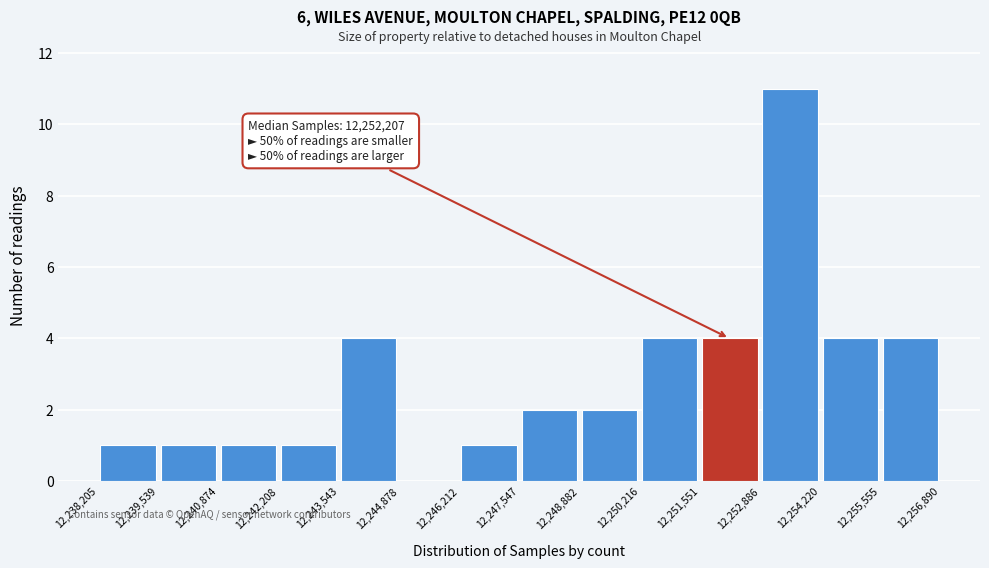

Which range on the x-axis has the tallest bar?

12,252,886 to 12,254,220